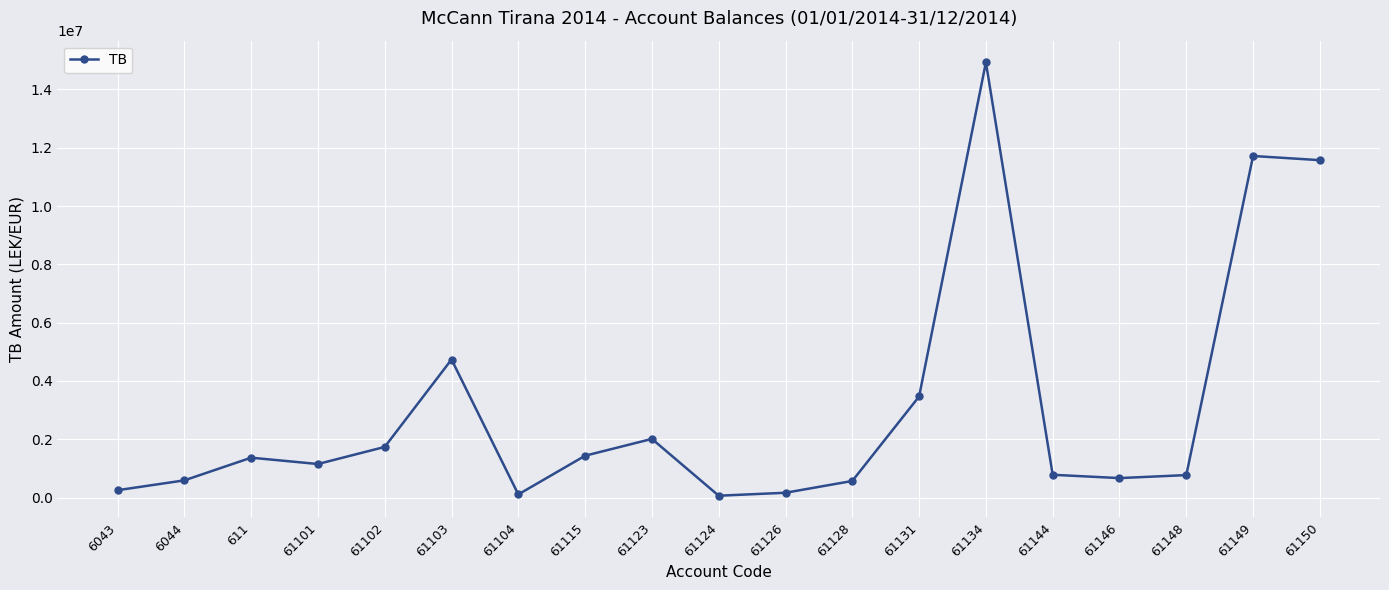

What is the minimum value shown in the chart?

61813.2